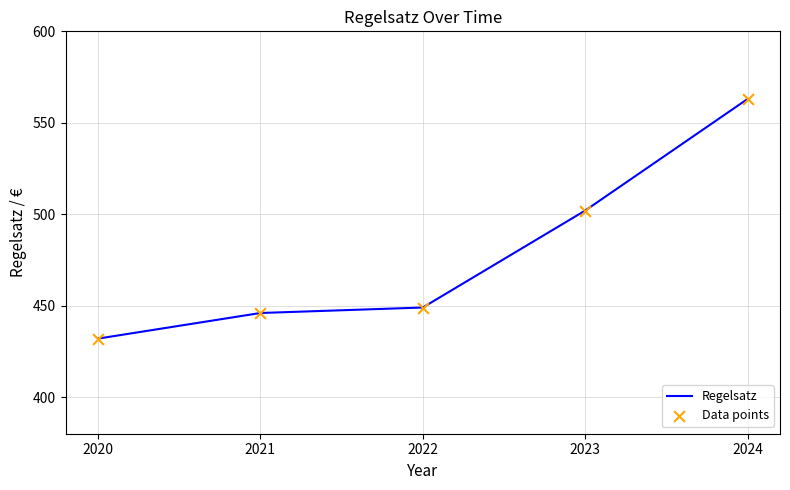

What is the average value?

478